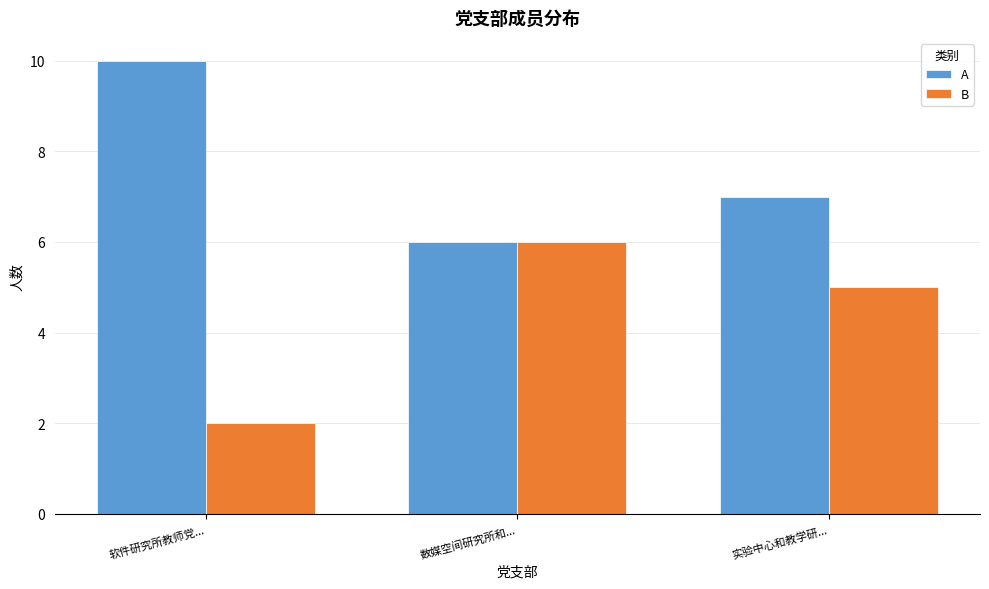

What is the difference between the highest and lowest values at 软件研究所教师党...?

8